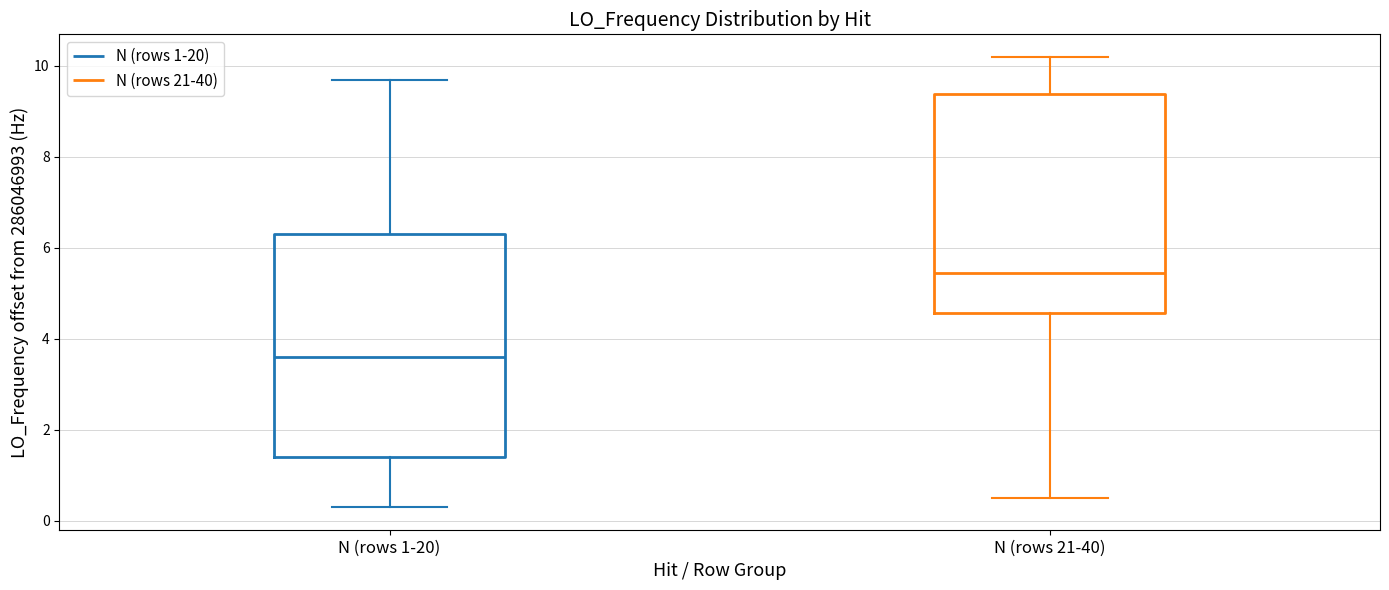

Reading left to right, read every box against the y-axis: the position of its median line, the range the box covers, and the ends of its whiskers. The values are not printed on the chart, so give them approximately, as read against the axis.

N (rows 1-20): median 3.6, box 1.4 to 6.4, whiskers 0.4 to 9.6
N (rows 21-40): median 5.4, box 4.6 to 9.4, whiskers 0.6 to 10.2